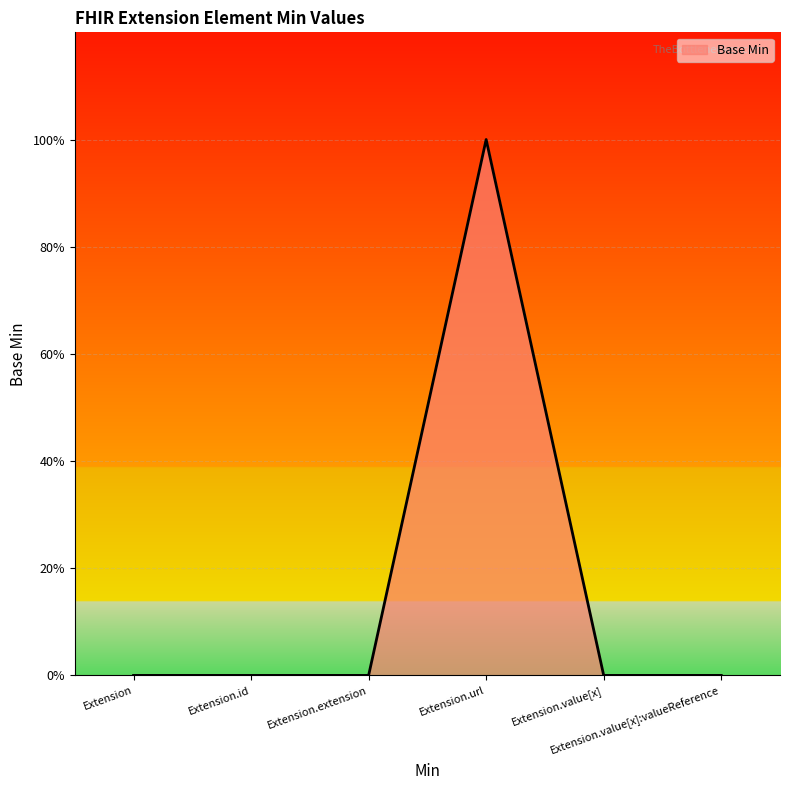

The value at Extension.value[x]:valueReference is 0. True or false?

True